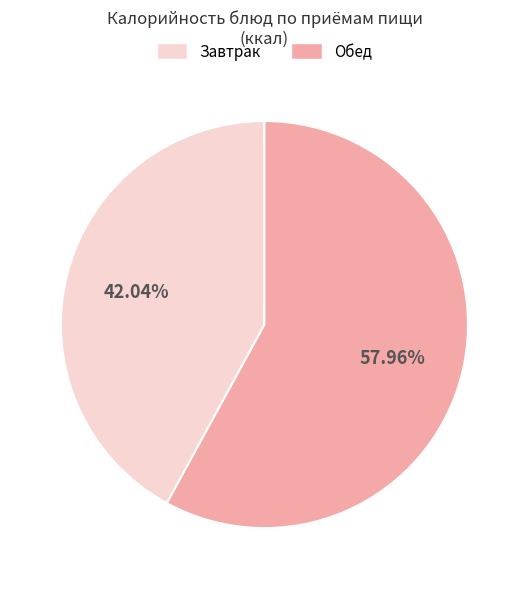

What is the smallest slice in the pie chart?

Завтрак